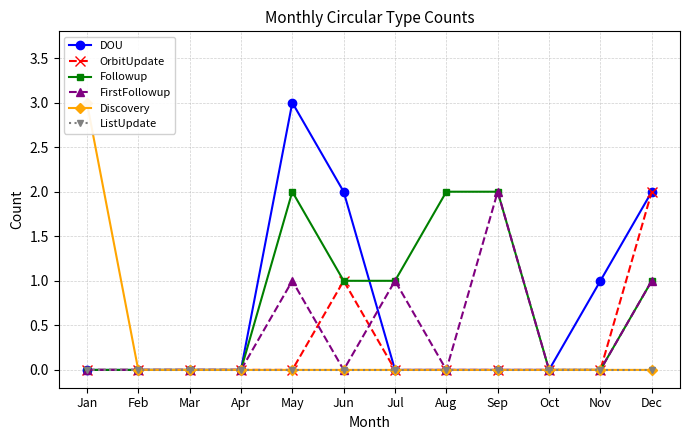

Rank the series by their maximum value, from highest to lowest.

DOU, Discovery, OrbitUpdate, Followup, FirstFollowup, ListUpdate